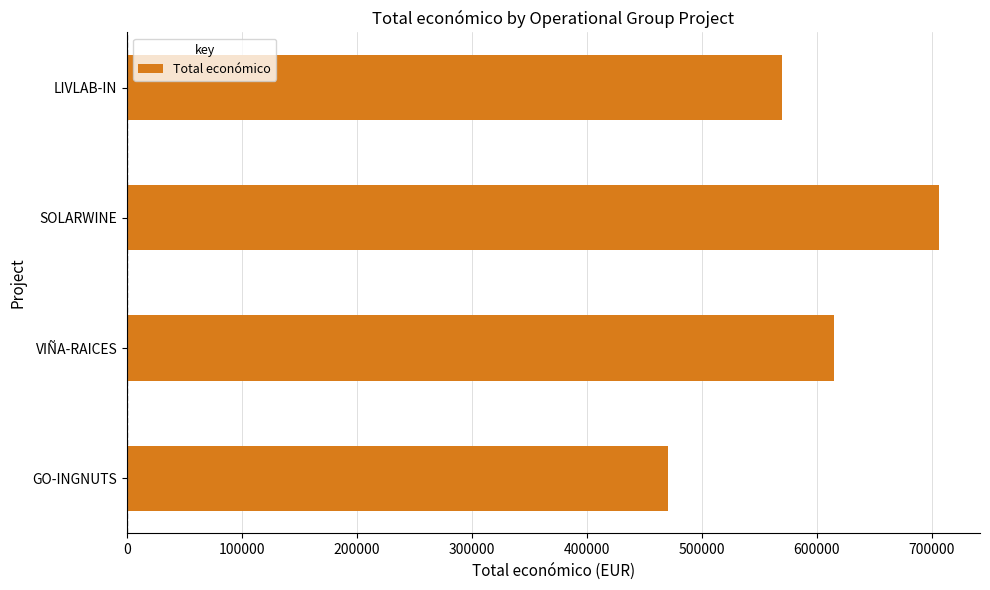

Where is the data nearest to the value 588686?

LIVLAB-IN